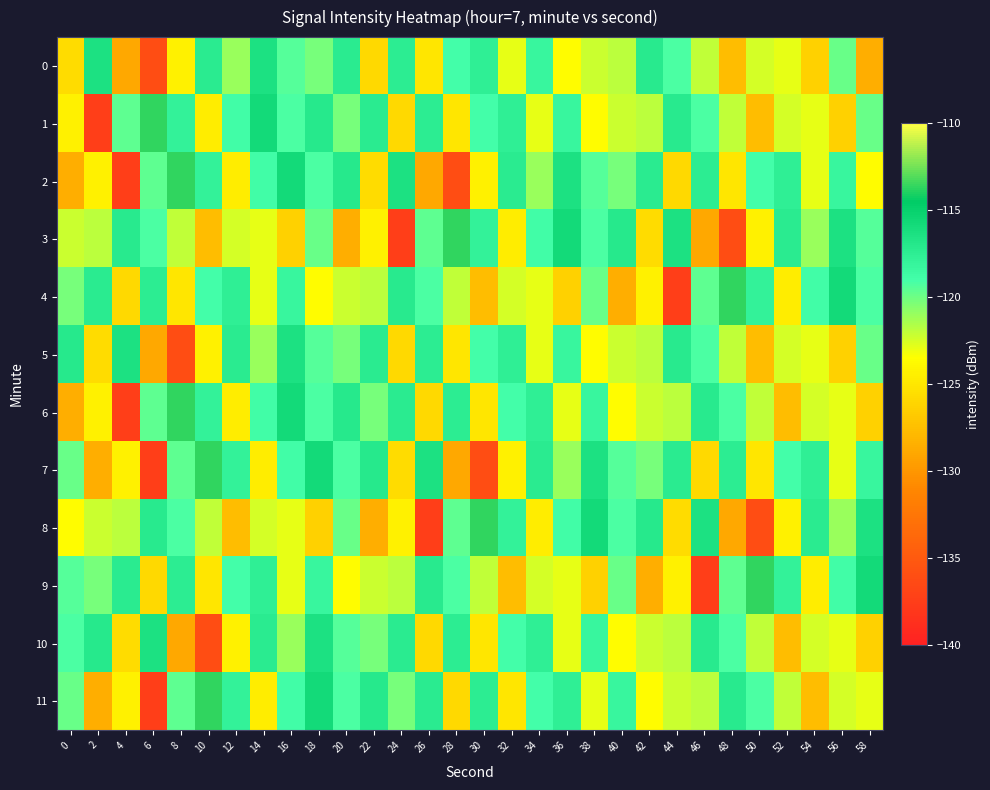

Reading left to right, extract all data points from this chart.

0: 0=-125.7	2=-116.4	4=-129.0	6=-136.0	8=-124.3	10=-117.3	12=-121.1	14=-116.3	16=-119.4	18=-120.2	20=-117.4	22=-125.8	24=-117.4	26=-125.1	28=-118.9	30=-117.7	32=-122.9	34=-118.2	36=-123.7	38=-122.2	40=-121.8	42=-117.2	44=-119.2	46=-122.0	48=-127.6	50=-122.5	52=-123.0	54=-126.3	56=-119.9	58=-128.6
1: 0=-124.3	2=-137.4	4=-119.6	6=-113.7	8=-117.9	10=-124.6	12=-118.8	14=-115.8	16=-119.2	18=-117.1	20=-120.2	22=-117.4	24=-125.8	26=-117.4	28=-125.1	30=-118.9	32=-117.7	34=-122.9	36=-118.2	38=-123.7	40=-122.2	42=-121.8	44=-117.2	46=-119.2	48=-122.0	50=-127.6	52=-122.5	54=-123.0	56=-126.3	58=-119.9
2: 0=-128.6	2=-124.3	4=-137.4	6=-119.6	8=-113.7	10=-117.9	12=-124.6	14=-118.8	16=-115.8	18=-119.2	20=-117.1	22=-125.7	24=-116.4	26=-129.0	28=-136.0	30=-124.3	32=-117.3	34=-121.1	36=-116.3	38=-119.4	40=-120.2	42=-117.4	44=-125.8	46=-117.4	48=-125.1	50=-118.9	52=-117.7	54=-122.9	56=-118.2	58=-123.7
3: 0=-122.2	2=-121.8	4=-117.2	6=-119.2	8=-122.0	10=-127.6	12=-122.5	14=-123.0	16=-126.3	18=-119.9	20=-128.6	22=-124.3	24=-137.4	26=-119.6	28=-113.7	30=-117.9	32=-124.6	34=-118.8	36=-115.8	38=-119.2	40=-117.1	42=-125.7	44=-116.4	46=-129.0	48=-136.0	50=-124.3	52=-117.3	54=-121.1	56=-116.3	58=-119.4
4: 0=-120.2	2=-117.4	4=-125.8	6=-117.4	8=-125.1	10=-118.9	12=-117.7	14=-122.9	16=-118.2	18=-123.7	20=-122.2	22=-121.8	24=-117.2	26=-119.2	28=-122.0	30=-127.6	32=-122.5	34=-123.0	36=-126.3	38=-119.9	40=-128.6	42=-124.3	44=-137.4	46=-119.6	48=-113.7	50=-117.9	52=-124.6	54=-118.8	56=-115.8	58=-119.2
5: 0=-117.1	2=-125.7	4=-116.4	6=-129.0	8=-136.0	10=-124.3	12=-117.3	14=-121.1	16=-116.3	18=-119.4	20=-120.2	22=-117.4	24=-125.8	26=-117.4	28=-125.1	30=-118.9	32=-117.7	34=-122.9	36=-118.2	38=-123.7	40=-122.2	42=-121.8	44=-117.2	46=-119.2	48=-122.0	50=-127.6	52=-122.5	54=-123.0	56=-126.3	58=-119.9
6: 0=-128.6	2=-124.3	4=-137.4	6=-119.6	8=-113.7	10=-117.9	12=-124.6	14=-118.8	16=-115.8	18=-119.2	20=-117.1	22=-120.2	24=-117.4	26=-125.8	28=-117.4	30=-125.1	32=-118.9	34=-117.7	36=-122.9	38=-118.2	40=-123.7	42=-122.2	44=-121.8	46=-117.2	48=-119.2	50=-122.0	52=-127.6	54=-122.5	56=-123.0	58=-126.3
7: 0=-119.9	2=-128.6	4=-124.3	6=-137.4	8=-119.6	10=-113.7	12=-117.9	14=-124.6	16=-118.8	18=-115.8	20=-119.2	22=-117.1	24=-125.7	26=-116.4	28=-129.0	30=-136.0	32=-124.3	34=-117.3	36=-121.1	38=-116.3	40=-119.4	42=-120.2	44=-117.4	46=-125.8	48=-117.4	50=-125.1	52=-118.9	54=-117.7	56=-122.9	58=-118.2
8: 0=-123.7	2=-122.2	4=-121.8	6=-117.2	8=-119.2	10=-122.0	12=-127.6	14=-122.5	16=-123.0	18=-126.3	20=-119.9	22=-128.6	24=-124.3	26=-137.4	28=-119.6	30=-113.7	32=-117.9	34=-124.6	36=-118.8	38=-115.8	40=-119.2	42=-117.1	44=-125.7	46=-116.4	48=-129.0	50=-136.0	52=-124.3	54=-117.3	56=-121.1	58=-116.3
9: 0=-119.4	2=-120.2	4=-117.4	6=-125.8	8=-117.4	10=-125.1	12=-118.9	14=-117.7	16=-122.9	18=-118.2	20=-123.7	22=-122.2	24=-121.8	26=-117.2	28=-119.2	30=-122.0	32=-127.6	34=-122.5	36=-123.0	38=-126.3	40=-119.9	42=-128.6	44=-124.3	46=-137.4	48=-119.6	50=-113.7	52=-117.9	54=-124.6	56=-118.8	58=-115.8
10: 0=-119.2	2=-117.1	4=-125.7	6=-116.4	8=-129.0	10=-136.0	12=-124.3	14=-117.3	16=-121.1	18=-116.3	20=-119.4	22=-120.2	24=-117.4	26=-125.8	28=-117.4	30=-125.1	32=-118.9	34=-117.7	36=-122.9	38=-118.2	40=-123.7	42=-122.2	44=-121.8	46=-117.2	48=-119.2	50=-122.0	52=-127.6	54=-122.5	56=-123.0	58=-126.3
11: 0=-119.9	2=-128.6	4=-124.3	6=-137.4	8=-119.6	10=-113.7	12=-117.9	14=-124.6	16=-118.8	18=-115.8	20=-119.2	22=-117.1	24=-120.2	26=-117.4	28=-125.8	30=-117.4	32=-125.1	34=-118.9	36=-117.7	38=-122.9	40=-118.2	42=-123.7	44=-122.2	46=-121.8	48=-117.2	50=-119.2	52=-122.0	54=-127.6	56=-122.5	58=-123.0